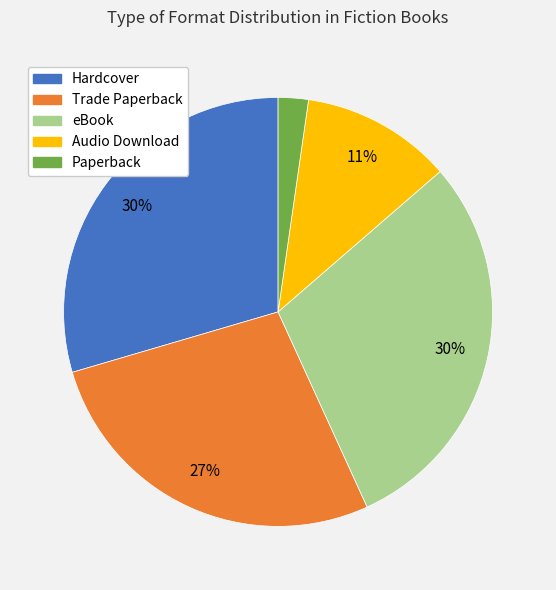

Is there any slice that represents more than half of the pie?

No